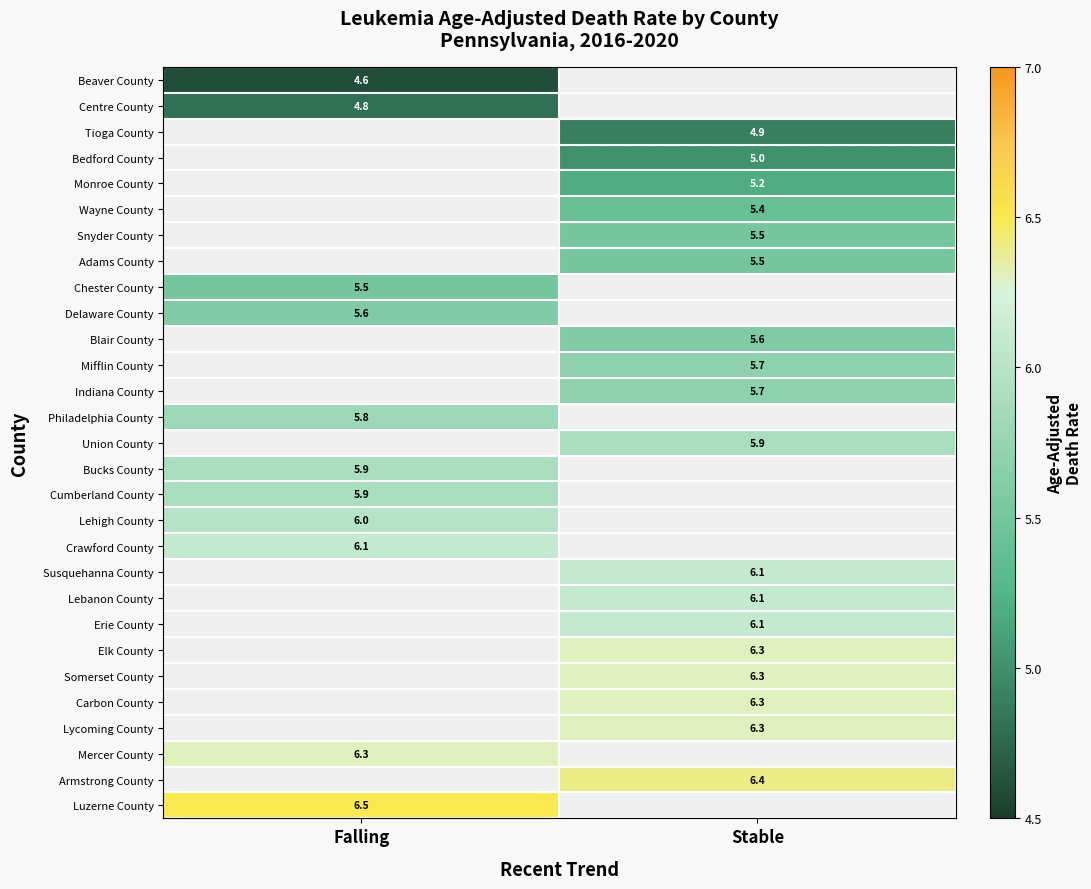

Is the value of Philadelphia County at Falling greater than the value of Armstrong County at Stable?

No